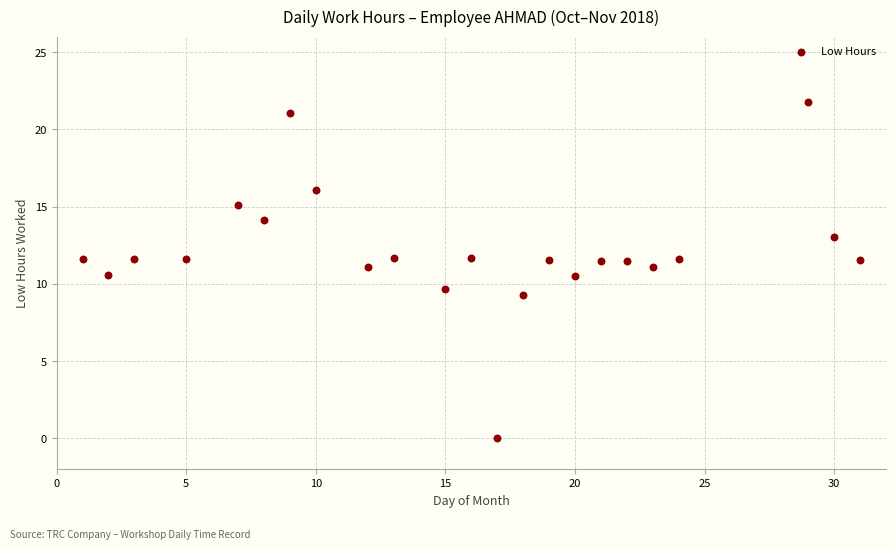

What is the range of X values (max minus min)?

30.0